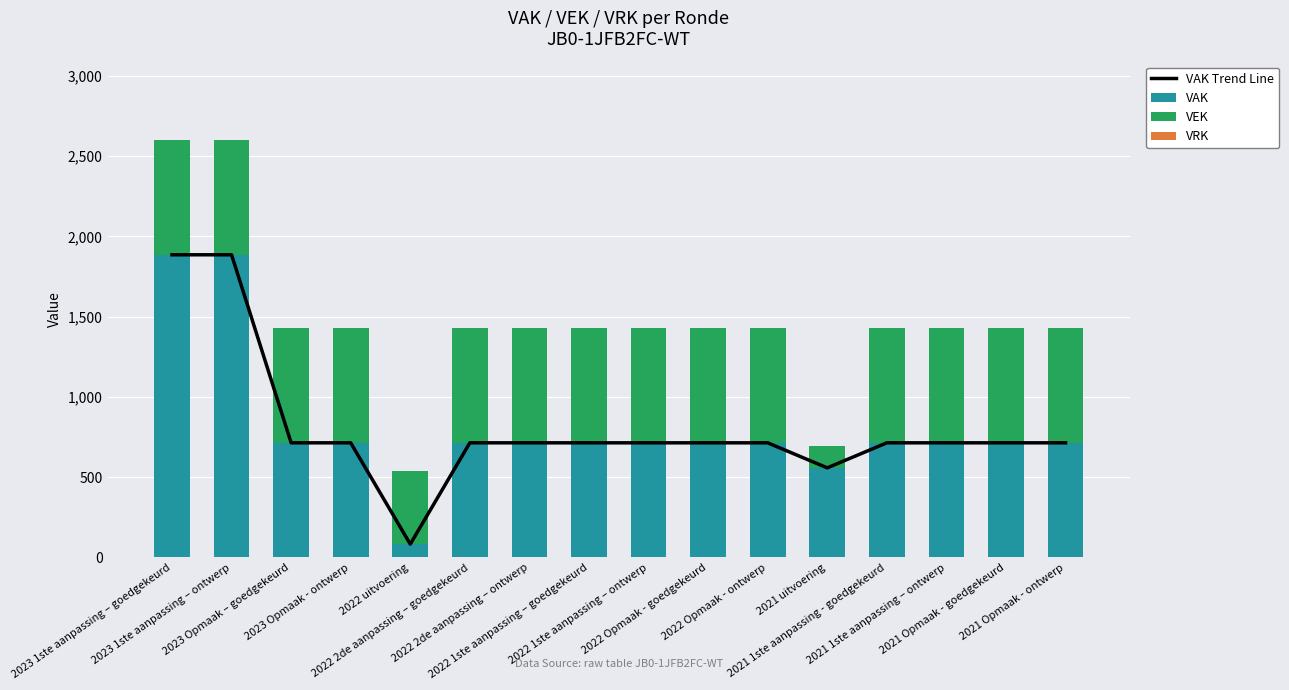

What is the label of the 15th bar from the right?

2023 1ste aanpassing – ontwerp